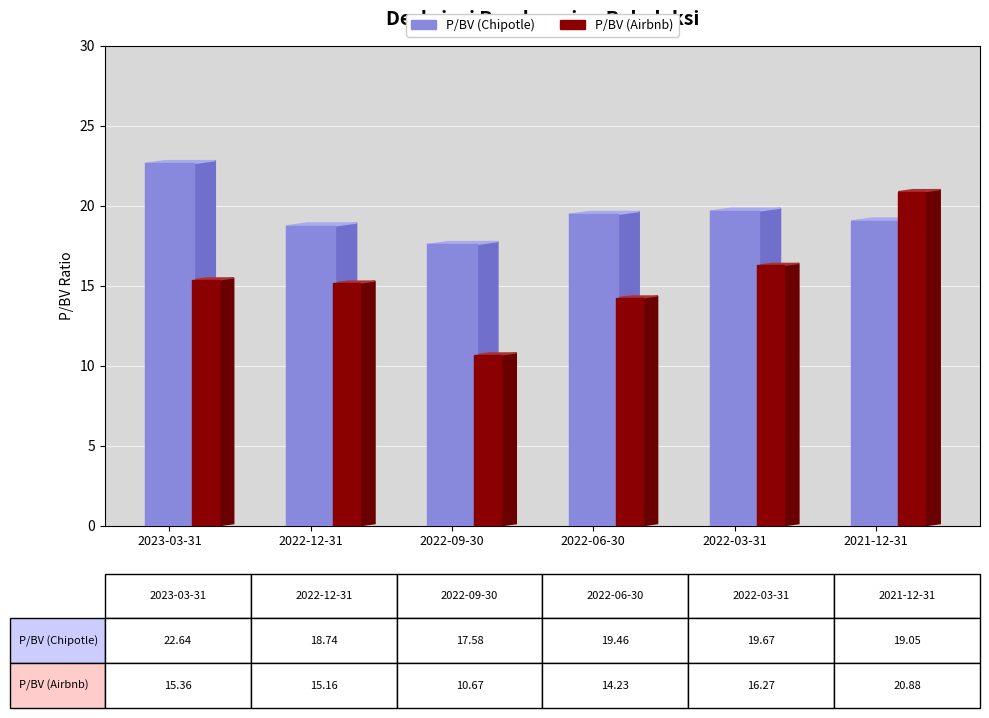

What is the sum of all P/BV (Airbnb) values?

92.6